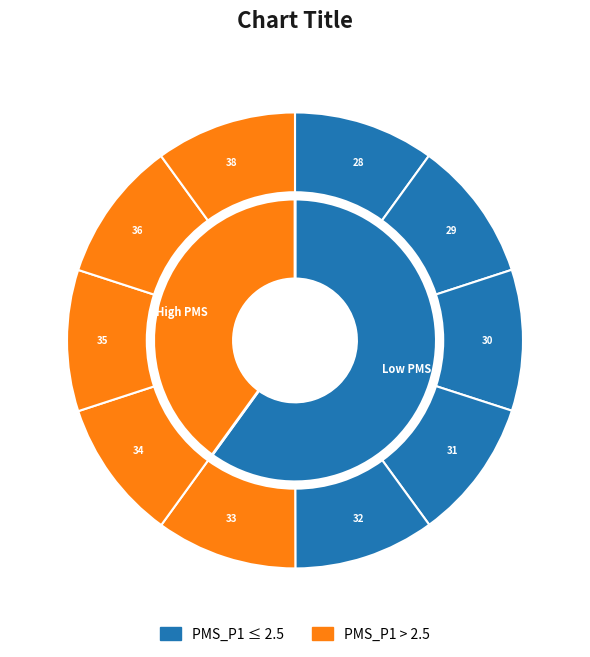

Does any single category account for the majority?

No